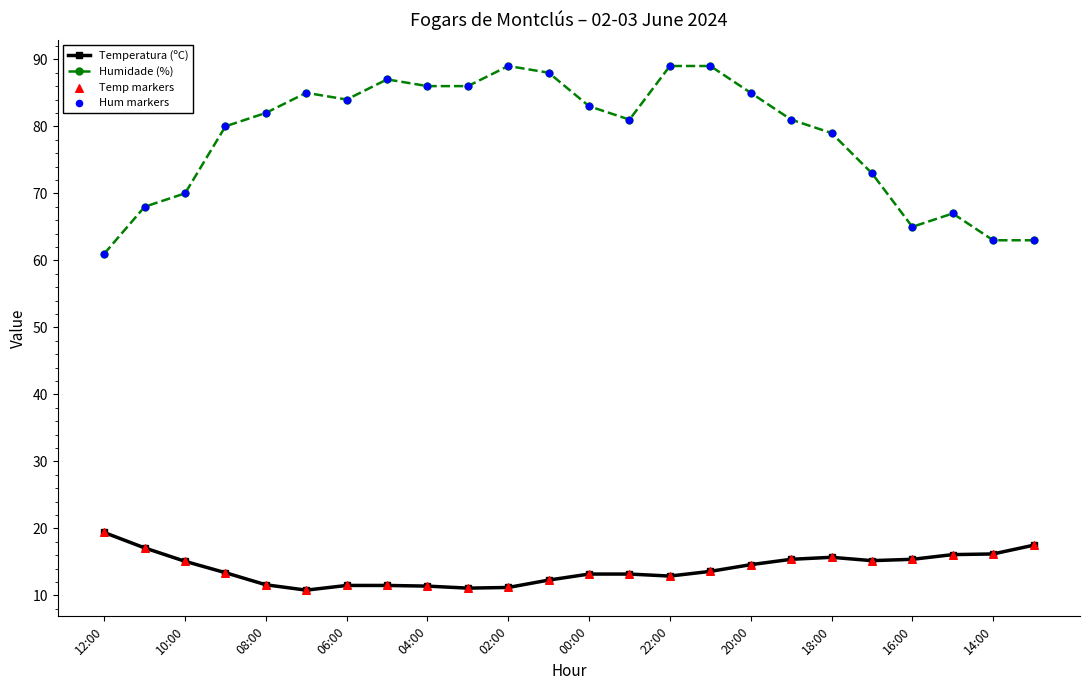

List the series in order of their overall mean, highest first.

Humidade (%), Temperatura (ºC)